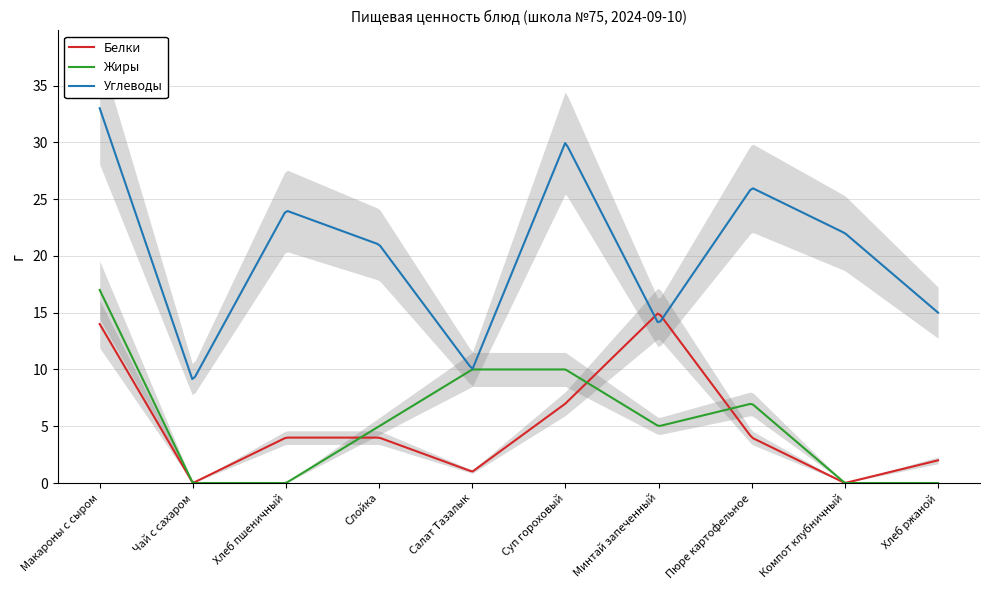

Is the value of Белки at Слойка greater than the value of Углеводы at Макароны с сыром?

No